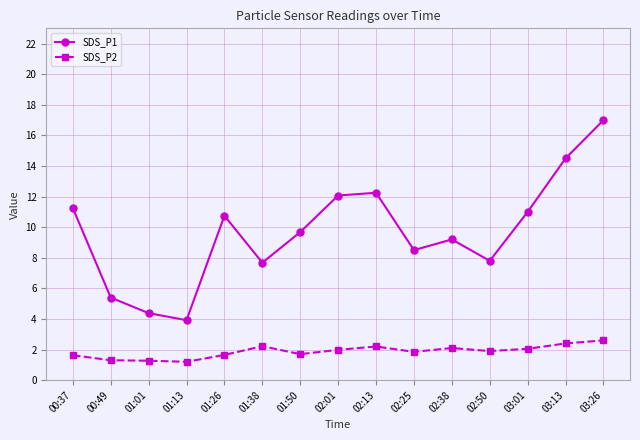

Does the chart have visible grid lines?

Yes